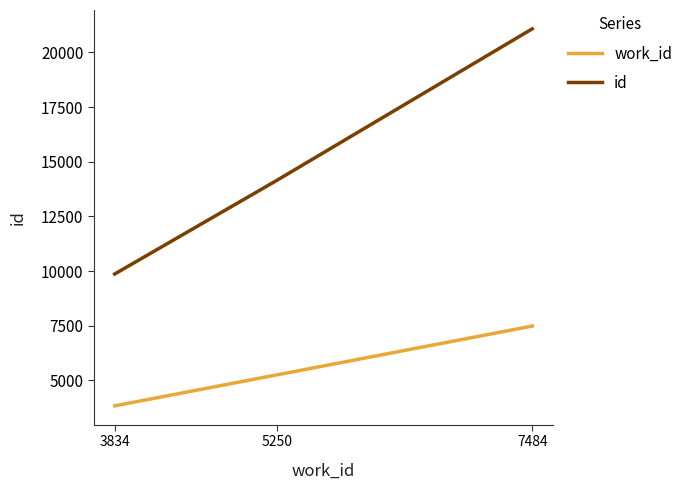

What is the approximate value of work_id at 7484, to the nearest 10?

7480